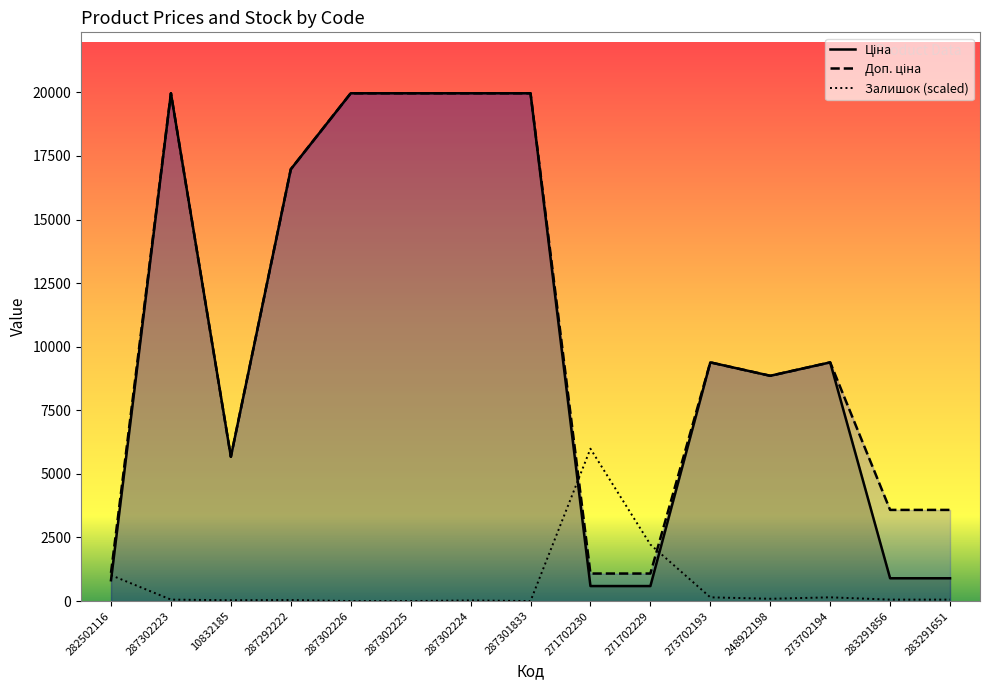

Reading left to right, list all the values displayed in this chart.

Ціна: 818.5	19964.2	5673.8	16976.3	19964.2	19964.2	19964.2	19964.2	589.9	589.9	9384.0	8856.7	9384.0	895.9	895.9
Доп. ціна: 1109.2	19964.2	5673.8	16976.3	19964.2	19964.2	19964.2	19964.2	1081.7	1081.7	9384.0	8856.7	9384.0	3583.6	3583.6
Залишок: 1017.2	57.0	32.6	40.7	0.0	0.0	24.4	0.0	5989.3	2221.6	146.5	89.5	146.5	57.0	57.0